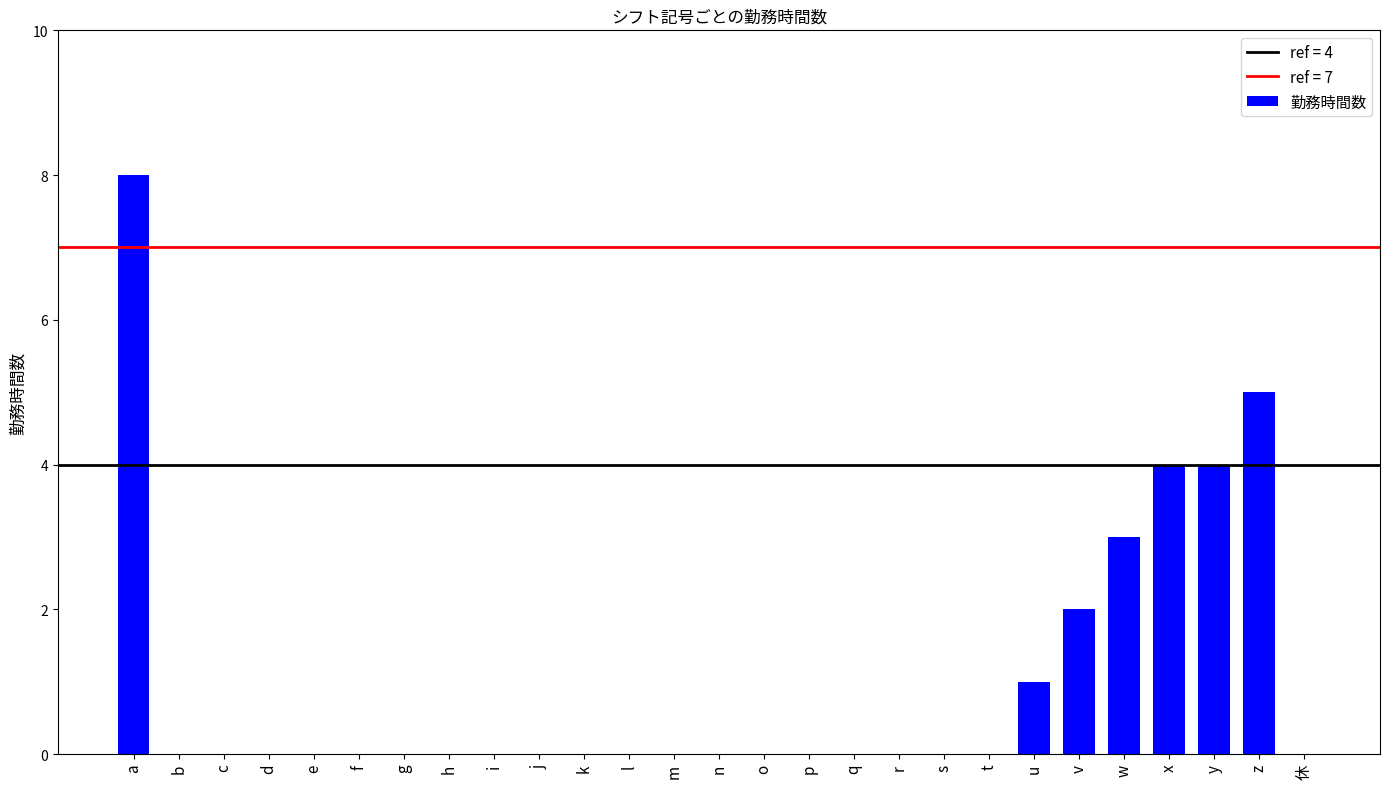

What is the sum of the values at t and y?

4